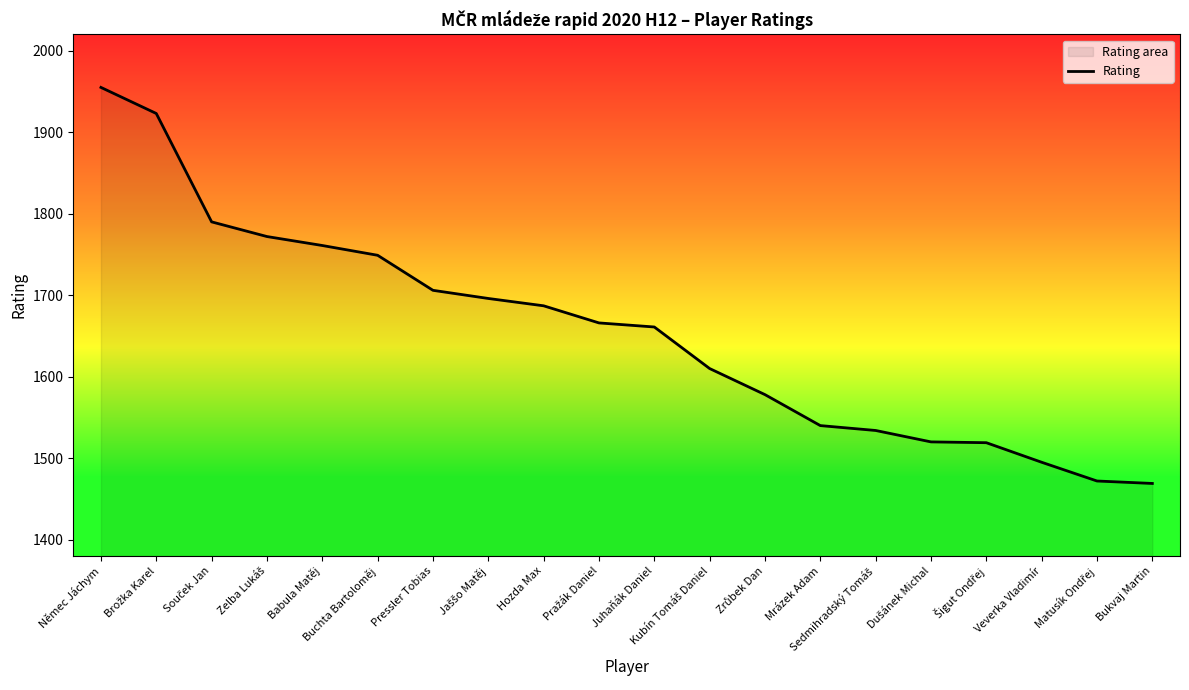

What is the label of the 5th point from the right?

Dušánek Michal